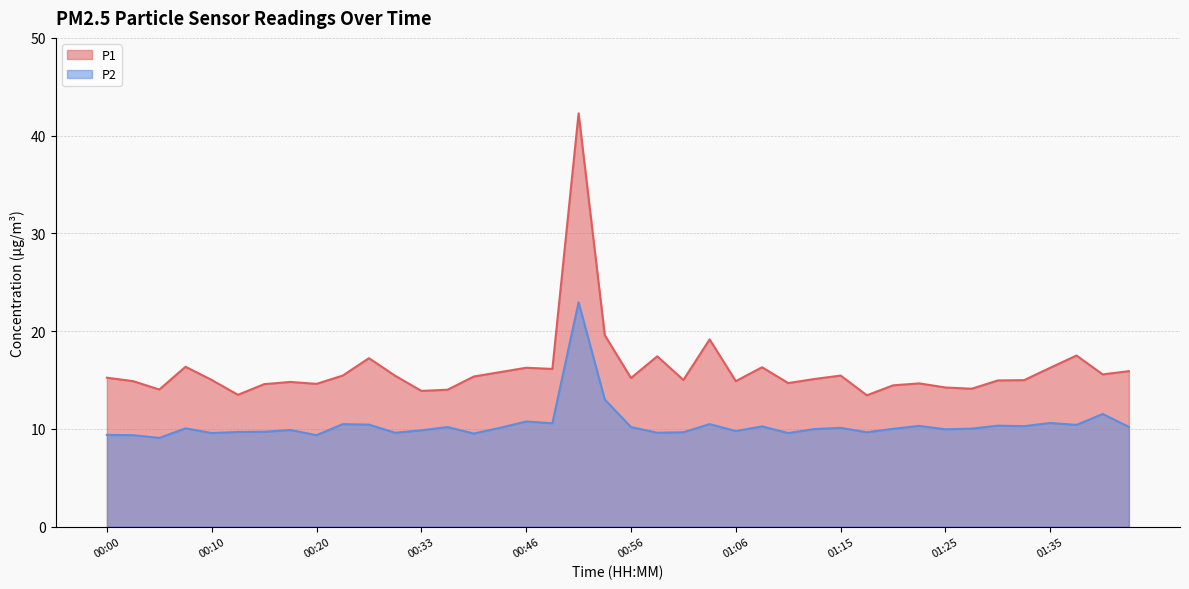

Where is P2 nearest to the value 16?

00:53